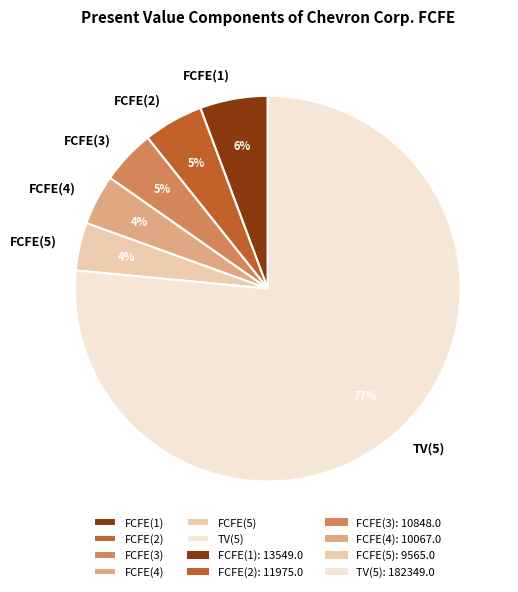

Between FCFE(1) and TV(5), which is larger?

TV(5)